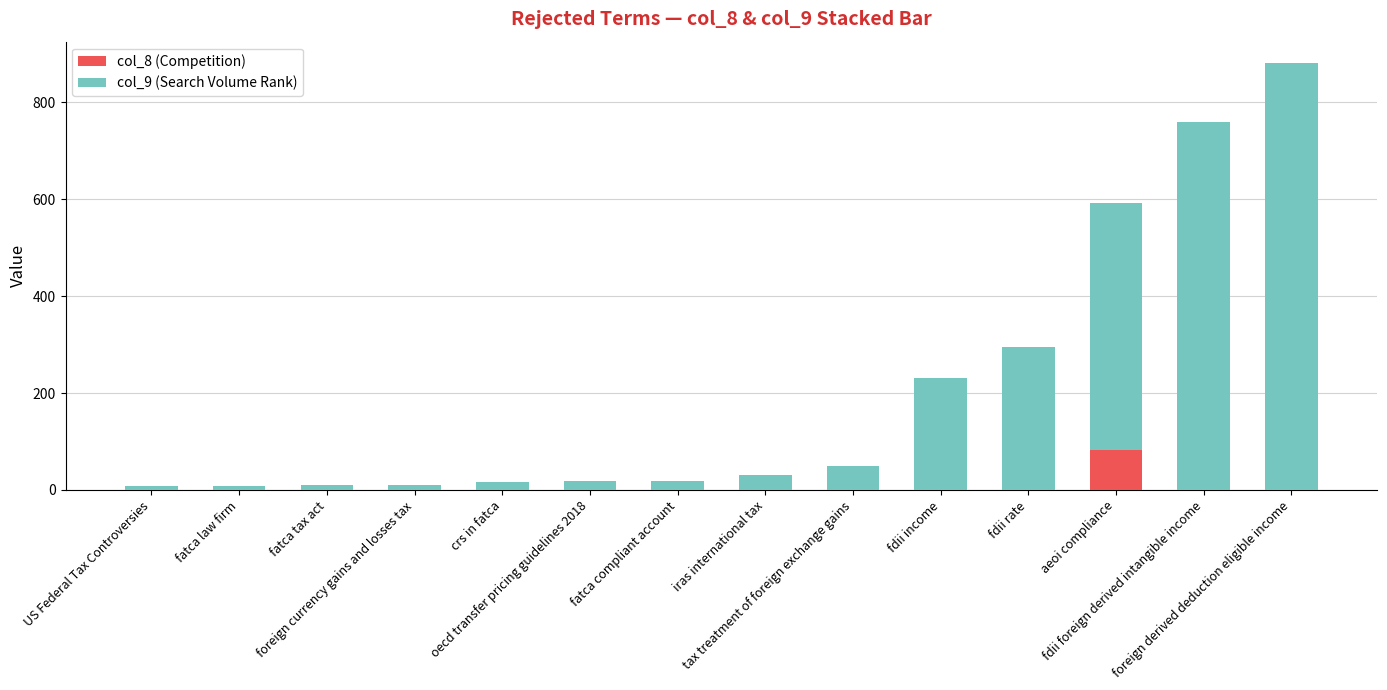

What is the sum of all col_8 (Competition) values?

83.0